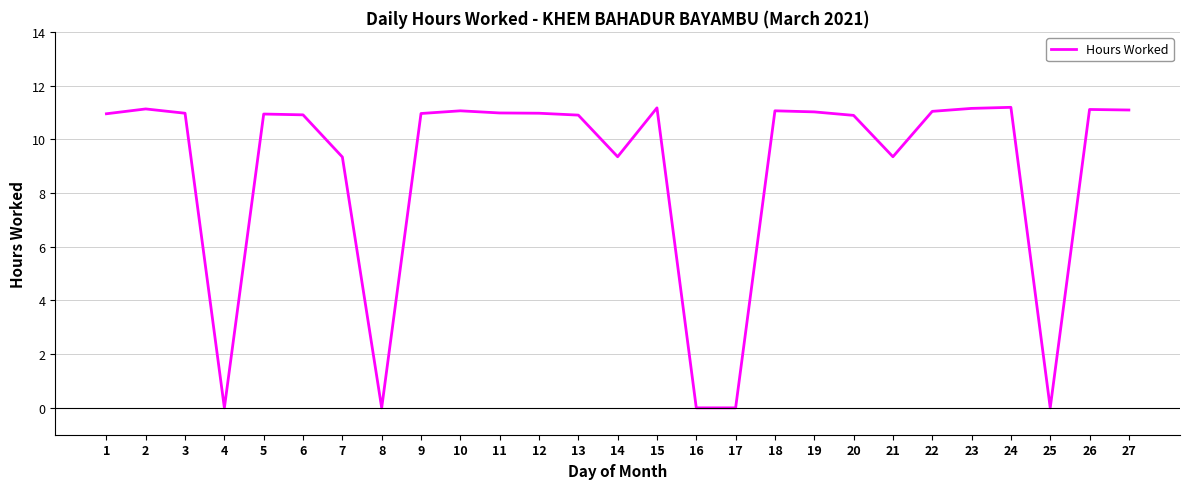

Is it true that the value at 18 is 7.7?

False